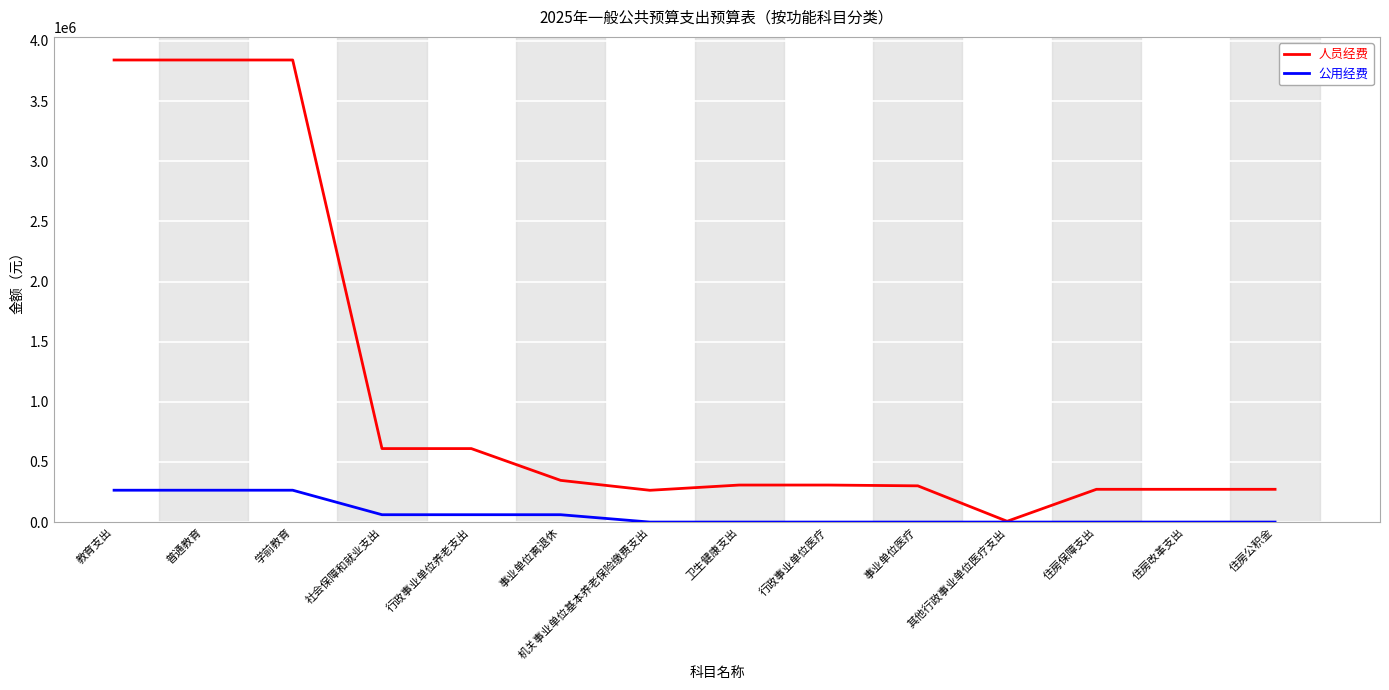

Which series has the largest total across all categories?

人员经费